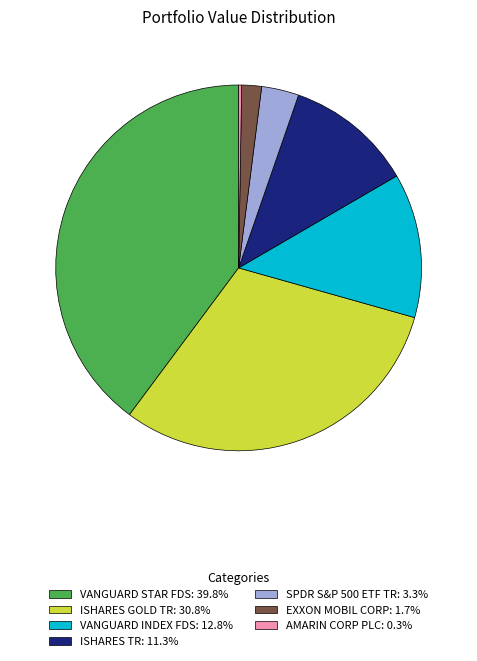

Do VANGUARD INDEX FDS: 12.8% and SPDR S&P 500 ETF TR: 3.3% together represent more than half of the pie?

No